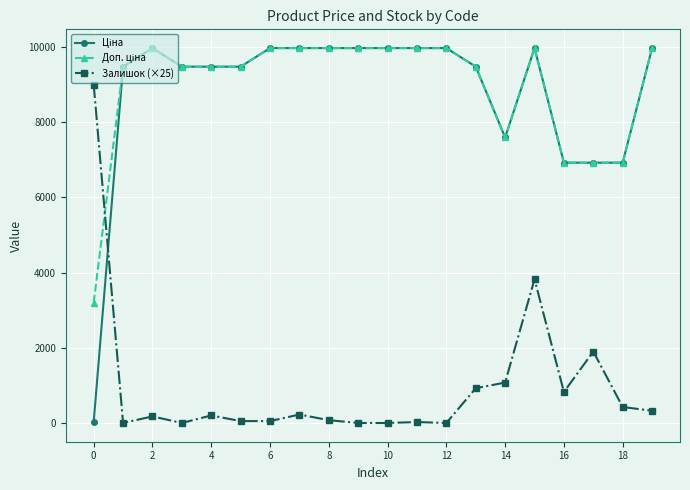

At how many categories does at least one series exceed 4797?

20